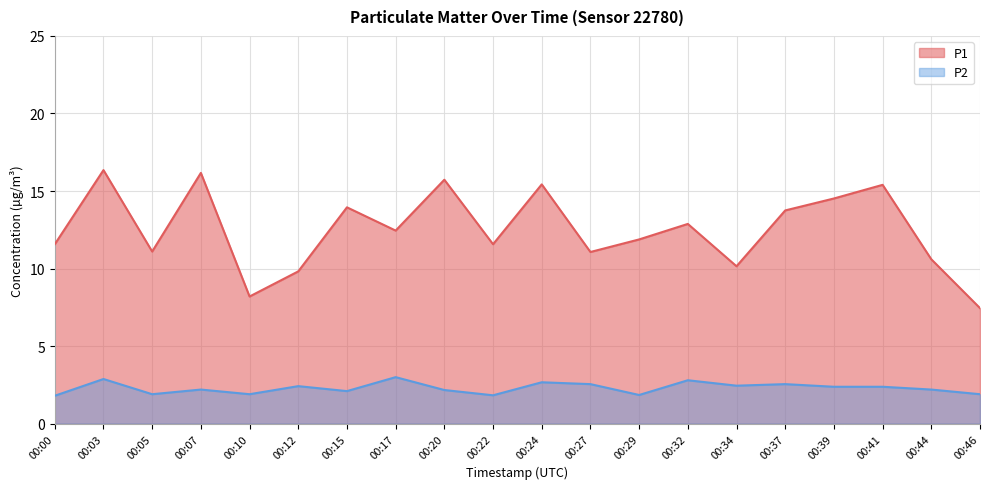

Between 00:20 and 00:34, which series saw the biggest shift?

P1